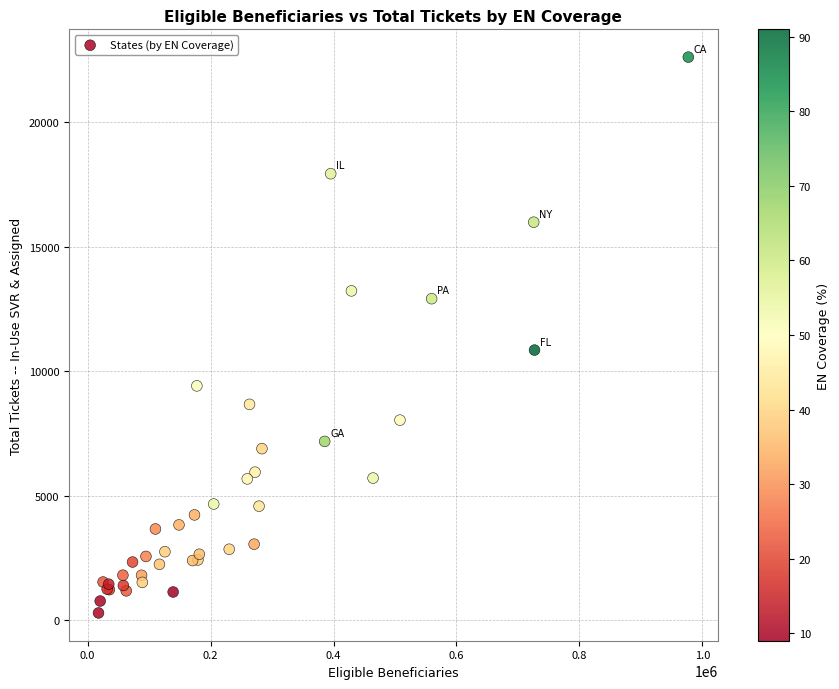

What Y value in the scatter plot is closest to 11463?

10859